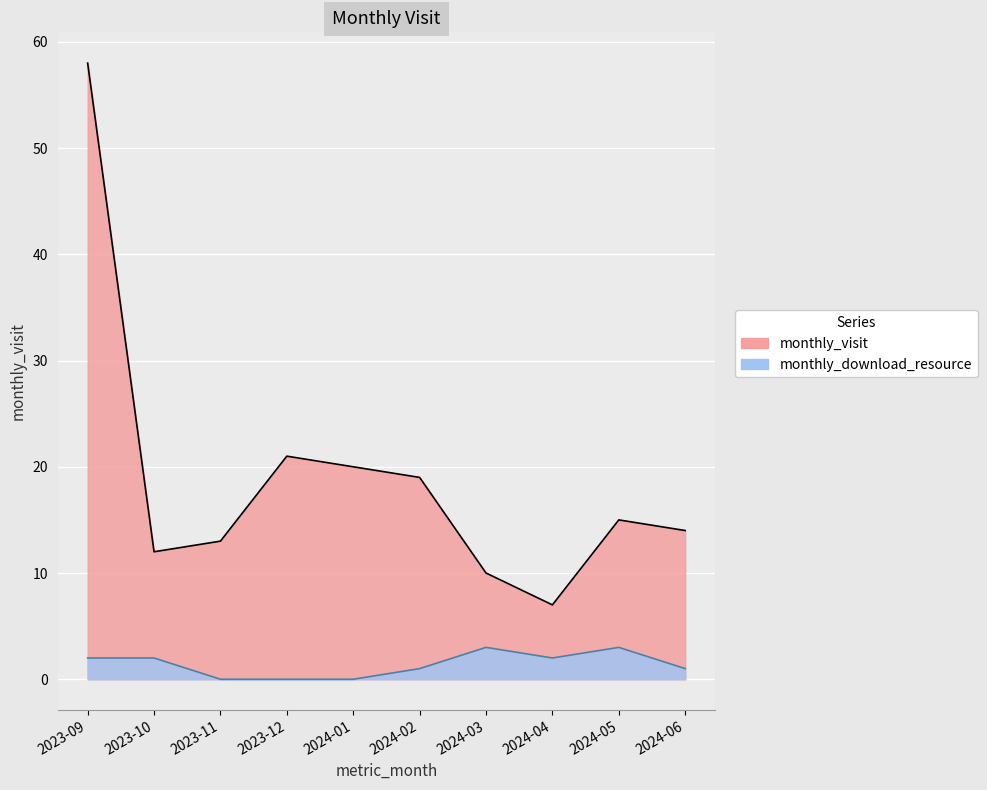

What is the label of the 1st point from the right?

2024-06